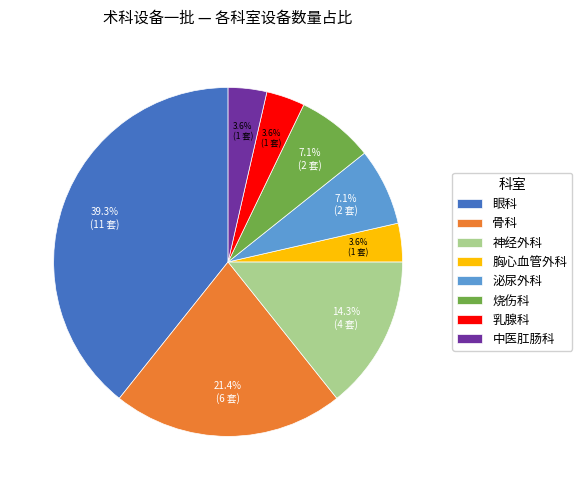

True or false: 神经外科 accounts for 8% of the total.

False